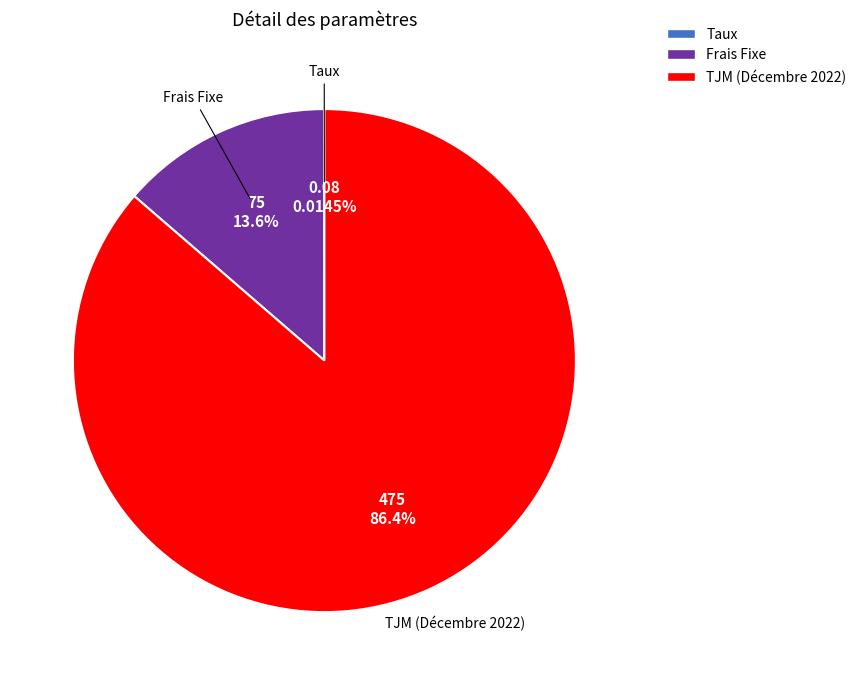

True or false: Frais Fixe accounts for 23% of the total.

False